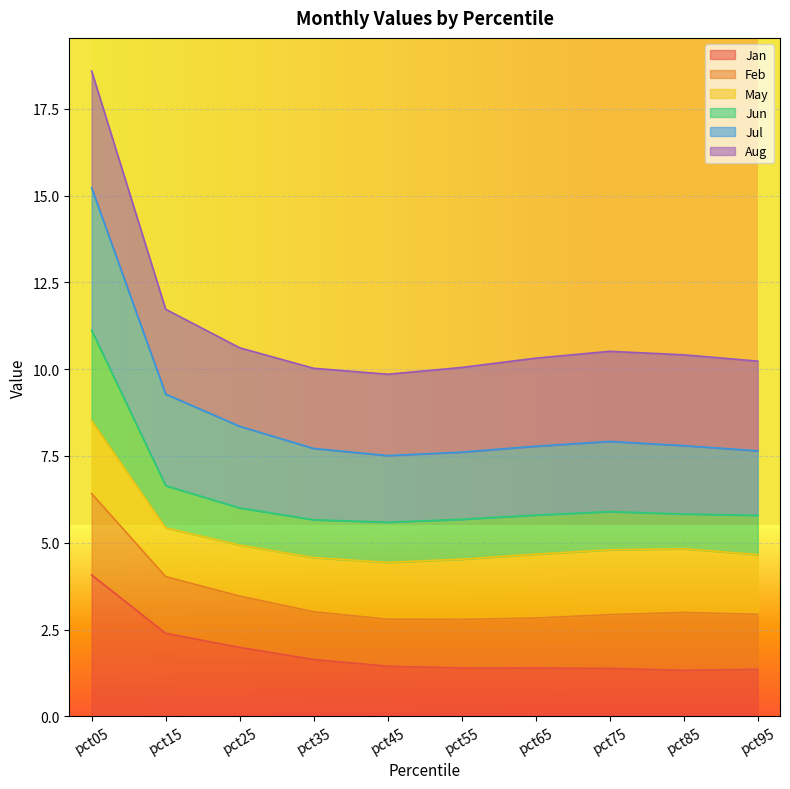

At which label does Jan reach its peak?

pct05